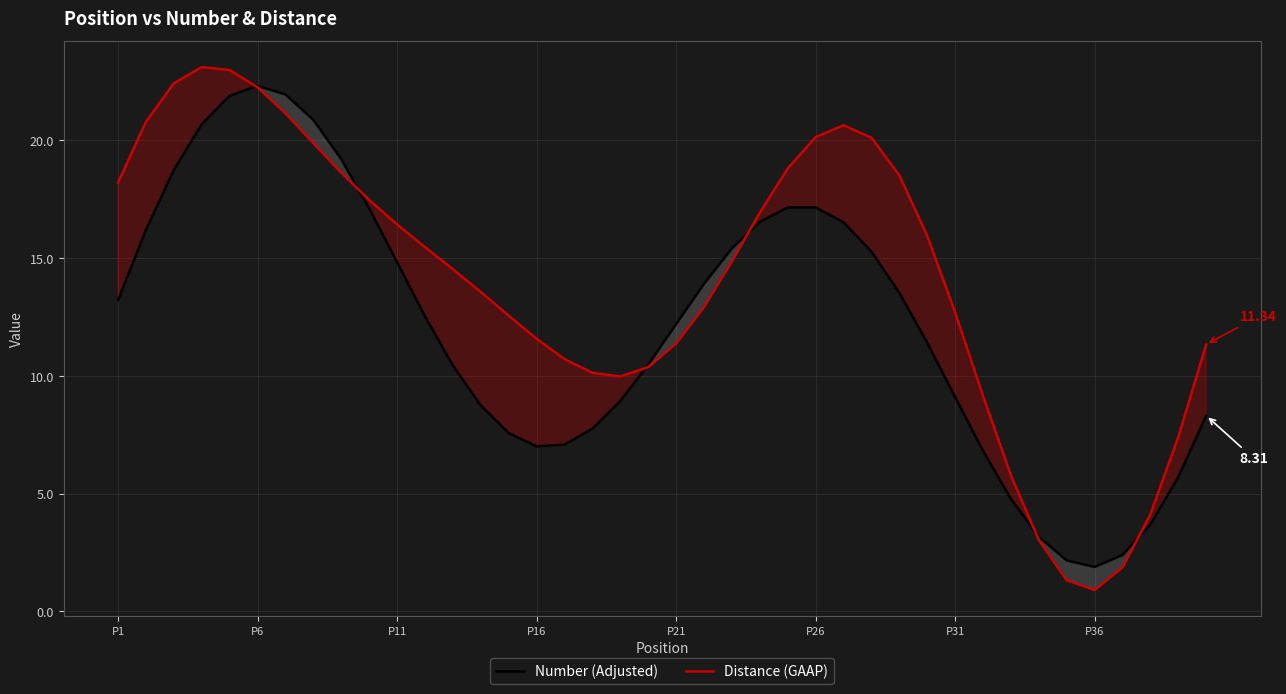

Is this an area chart (filled region under the line)?

No